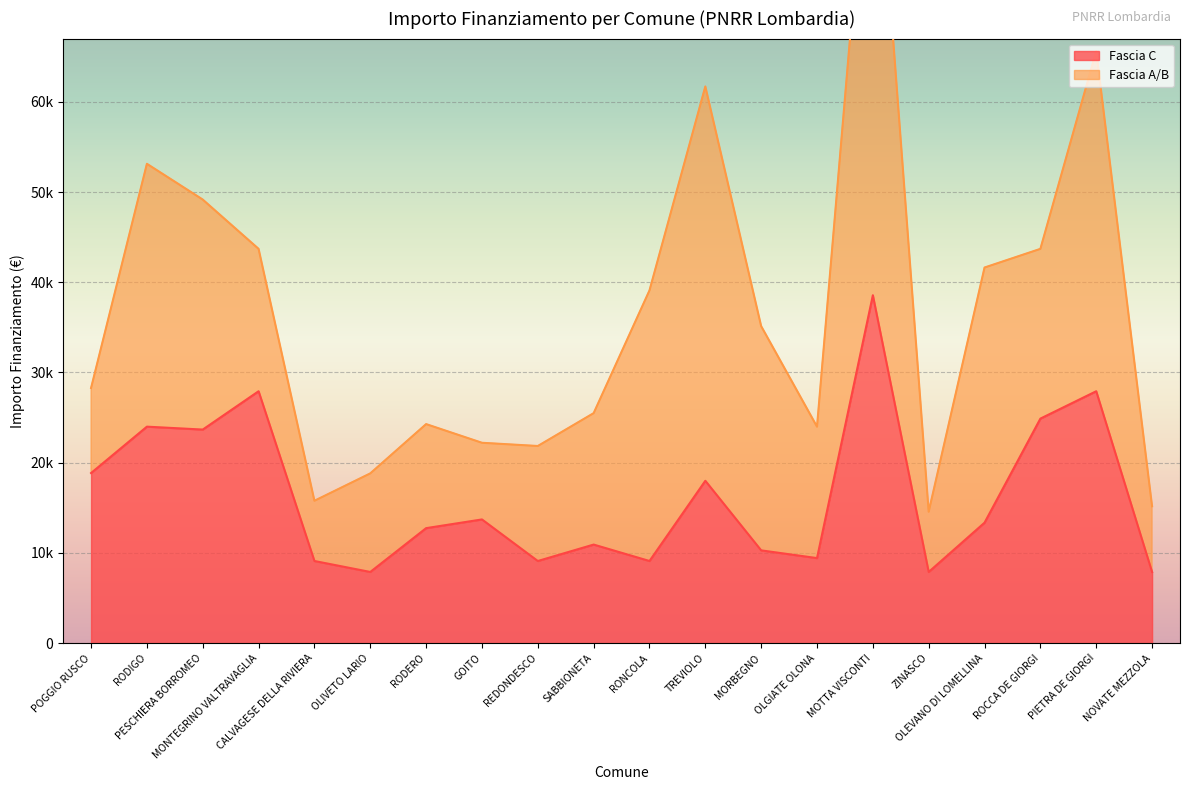

What is the sum of all values?

325254